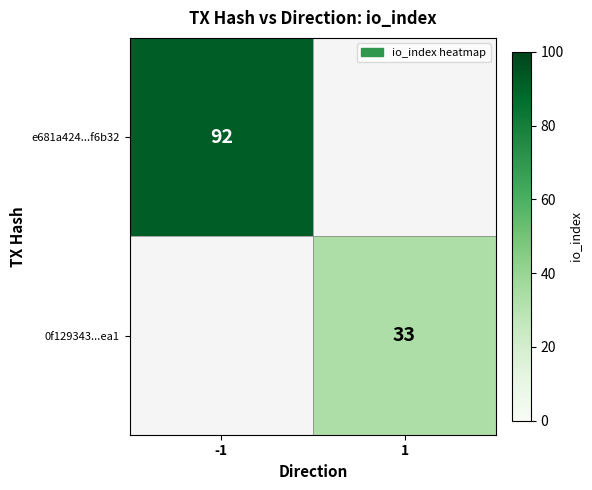

The e681a424...f6b32 series shows 39 at -1. True or false?

False